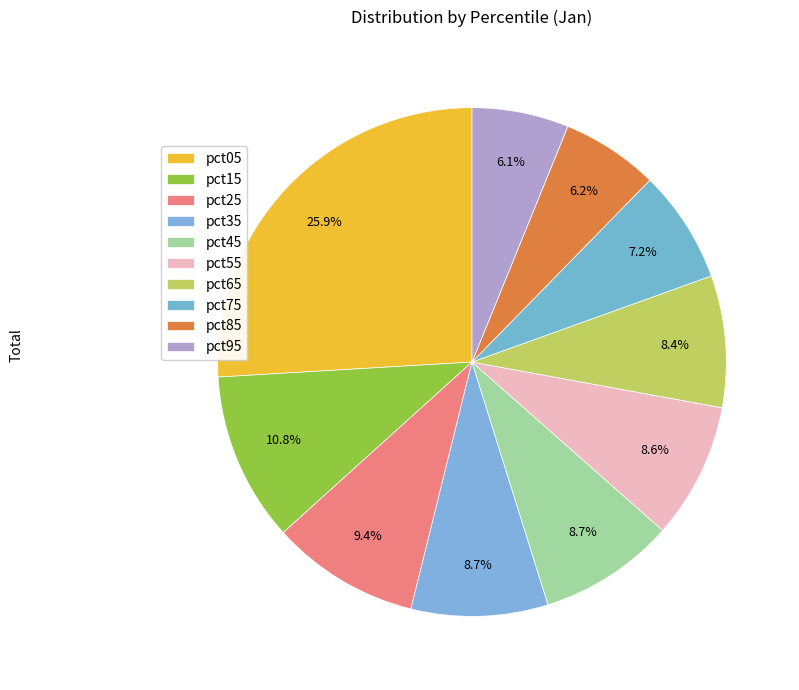

To the nearest percent, what is the difference between the largest and smallest slice percentages?

20%